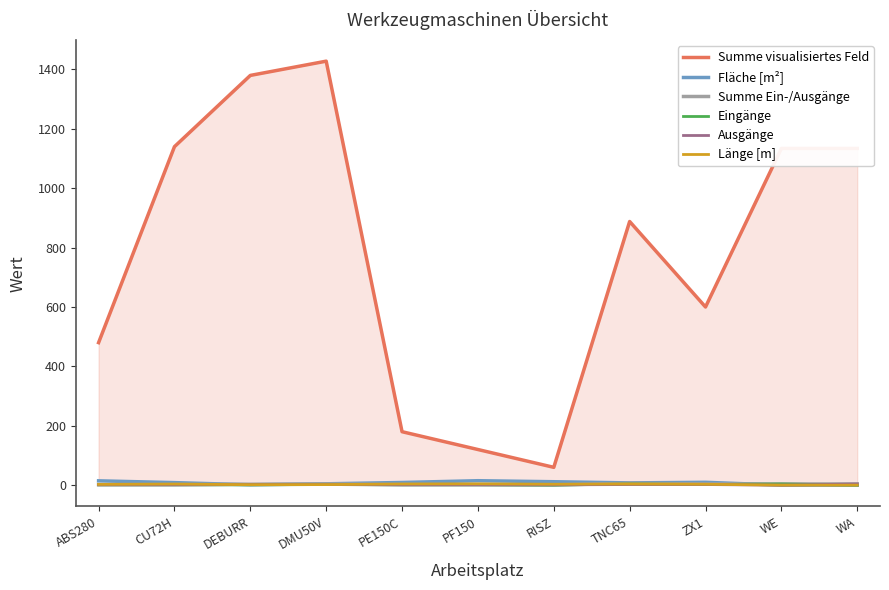

At how many categories does at least one series exceed 40?

11